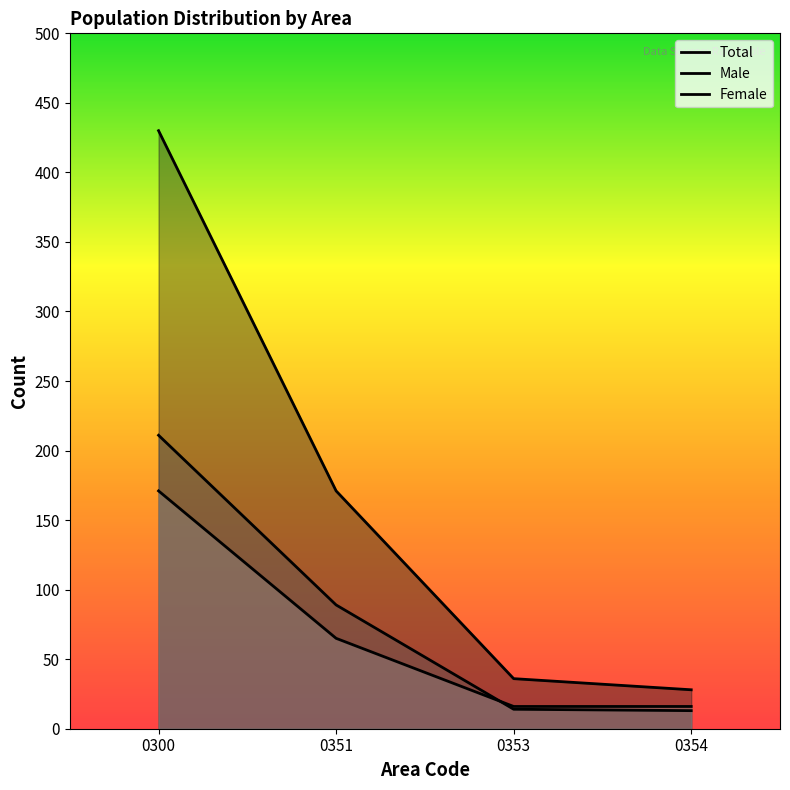

Reading left to right, transcribe all the data shown in this chart.

Total: 430	171	36	28
Male: 211	89	14	13
Female: 171	65	16	16